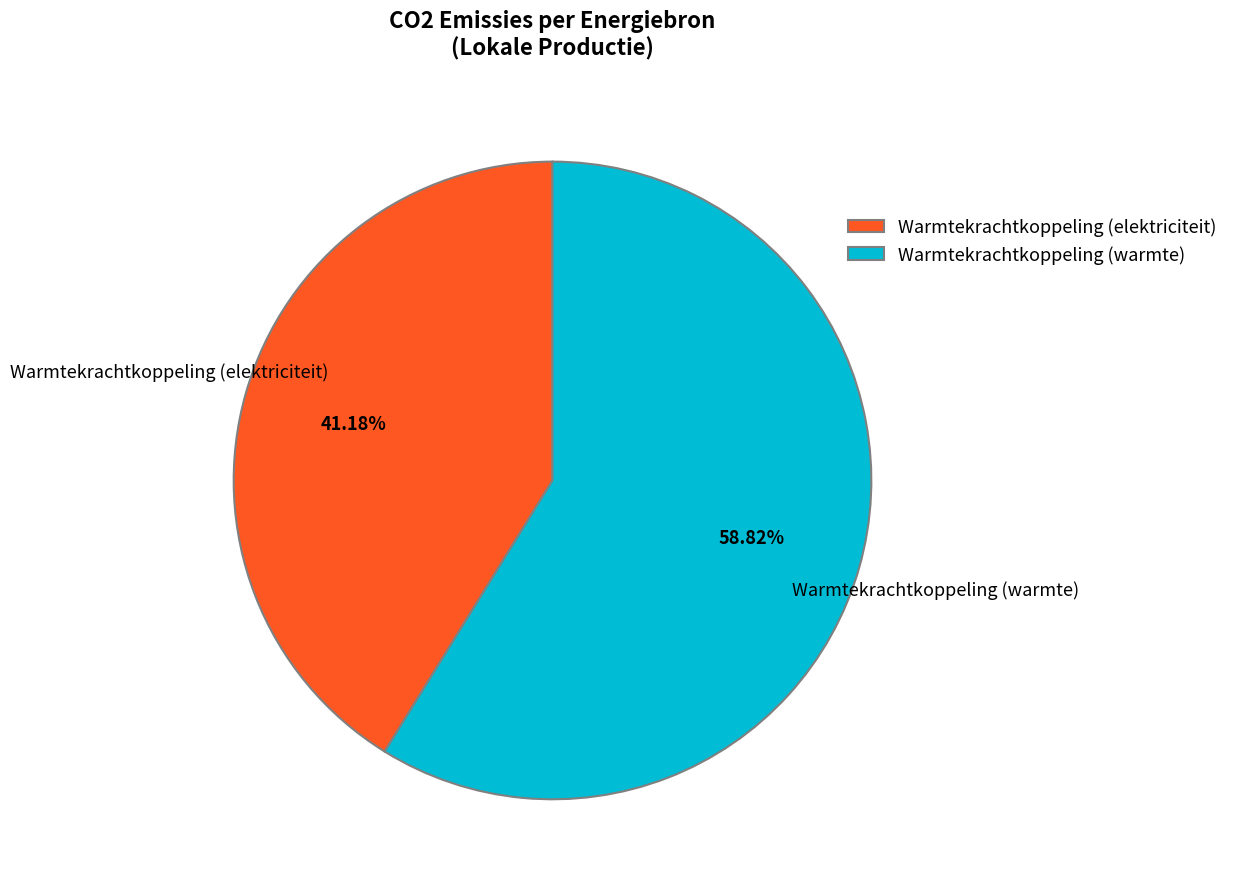

How many slices are in this pie chart?

2